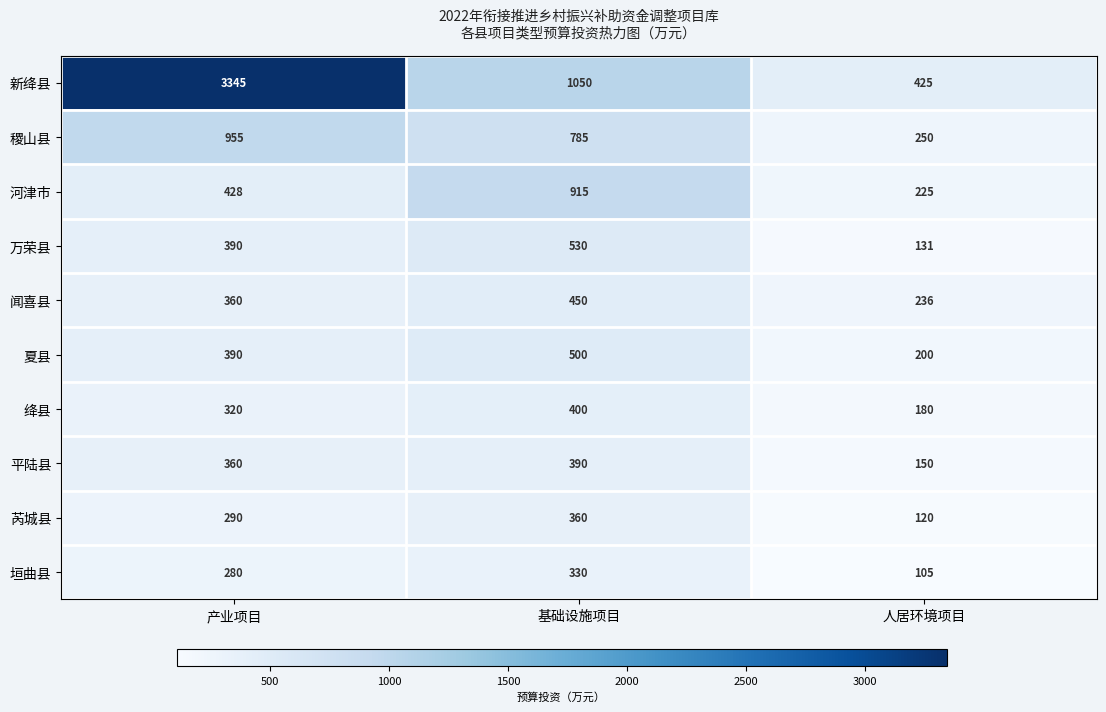

Is it true that 闻喜县 equals 143 at 产业项目?

False